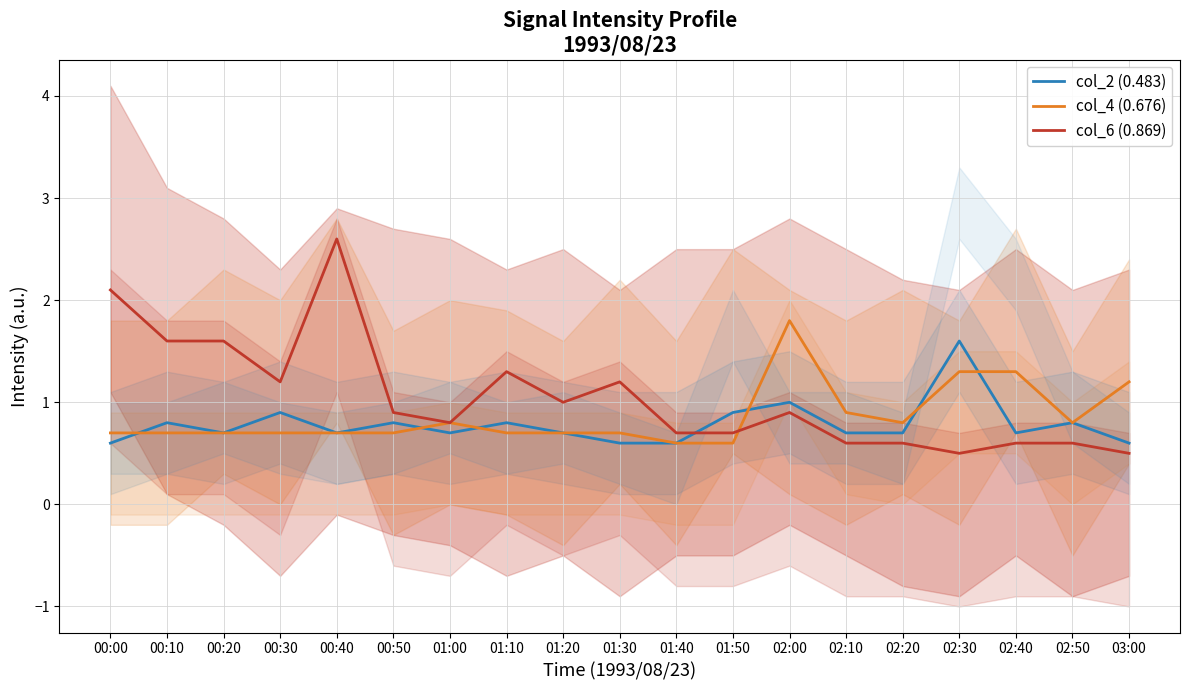

Is this an area chart (filled region under the line)?

No